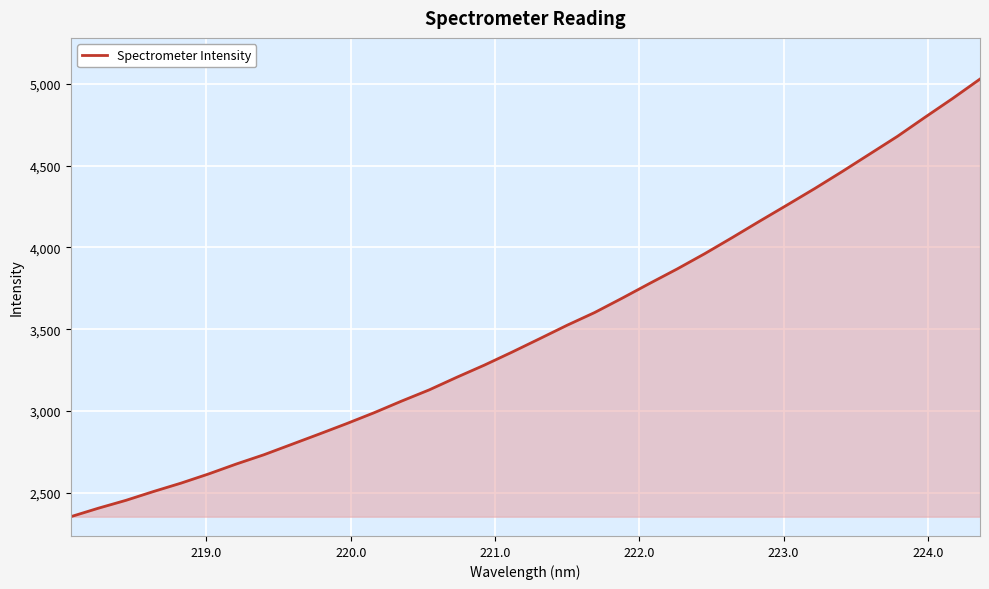

What is the smallest value displayed?

2355.1